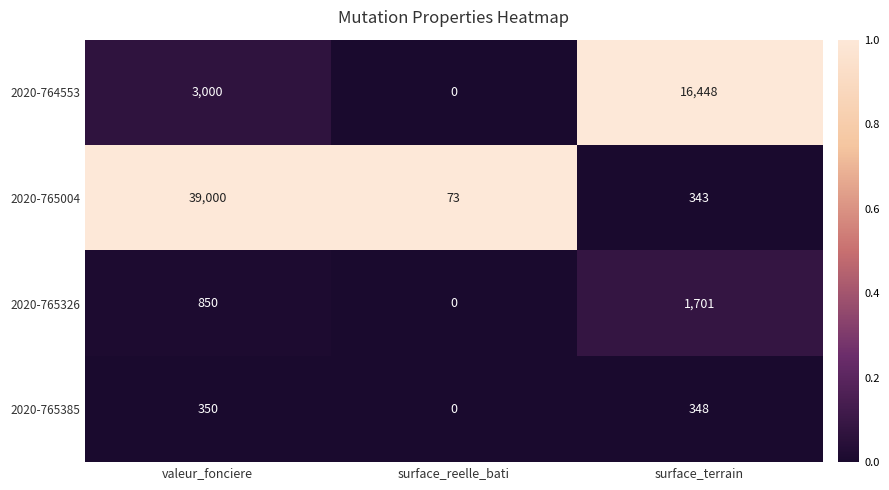

The 2020-765385 series shows 0 at surface_reelle_bati. True or false?

True